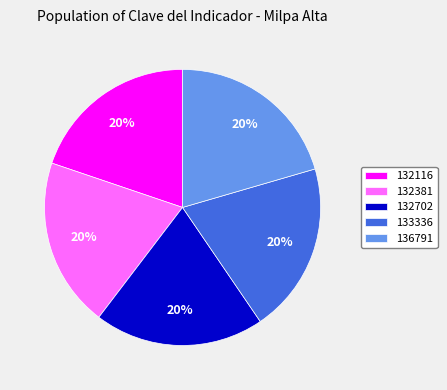

To the nearest percent, what portion does 136791 represent?

20%